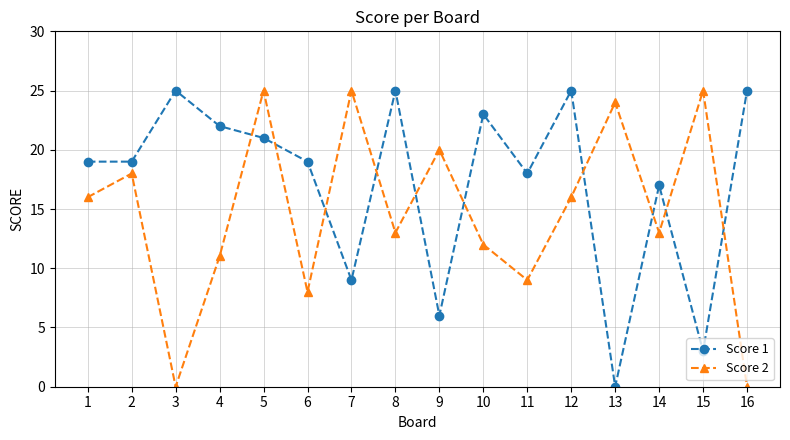

Is it true that Score 2 equals 3 at 14?

False